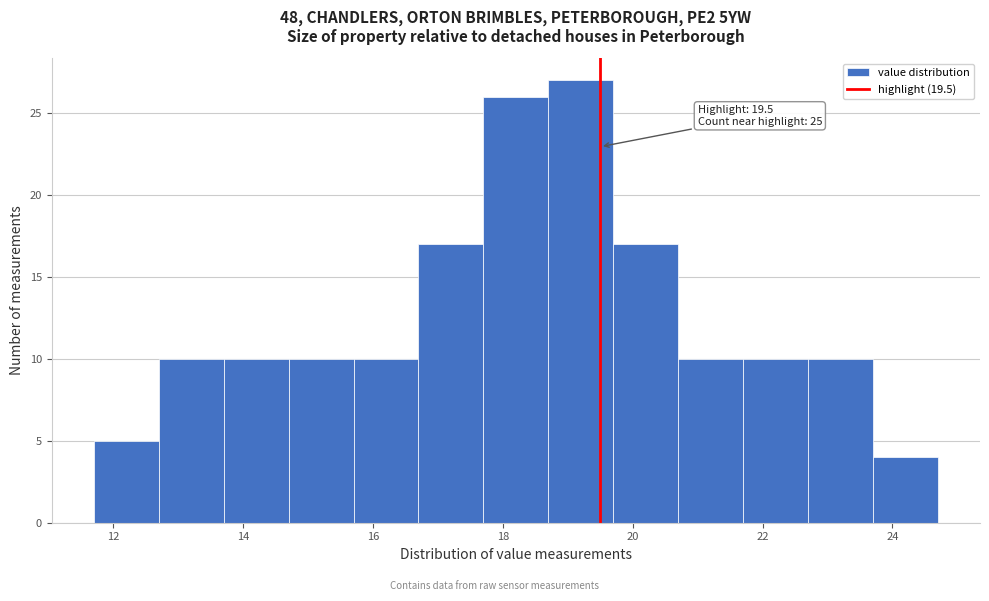

Which range on the x-axis has the tallest bar?

18.7 to 19.7